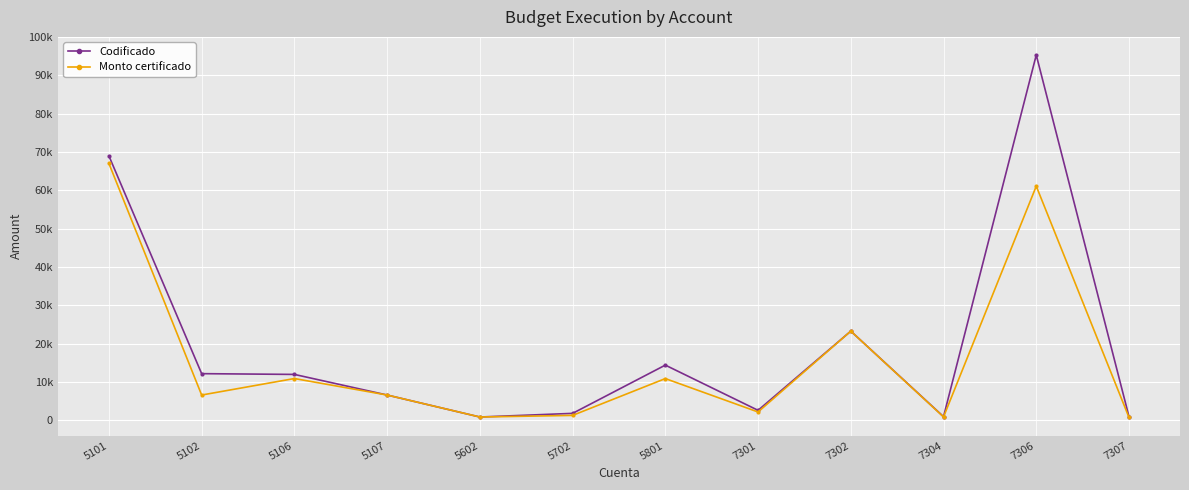

List the series in order of their overall mean, highest first.

Codificado, Monto certificado